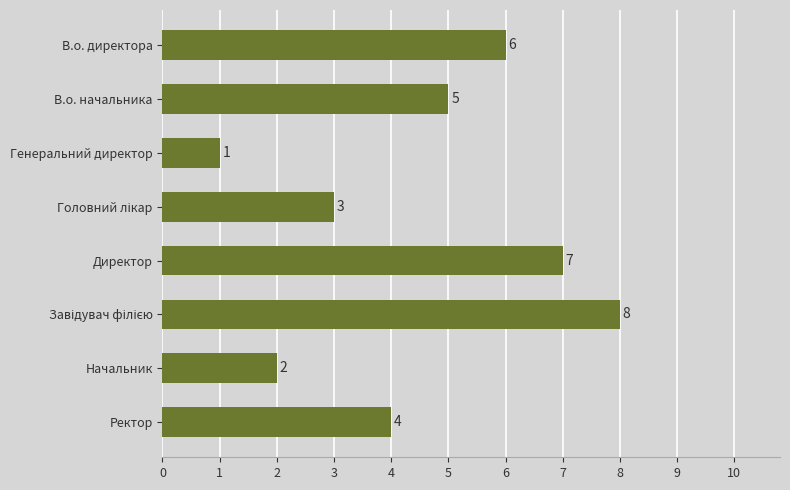

Count the number of categories in the chart.

8